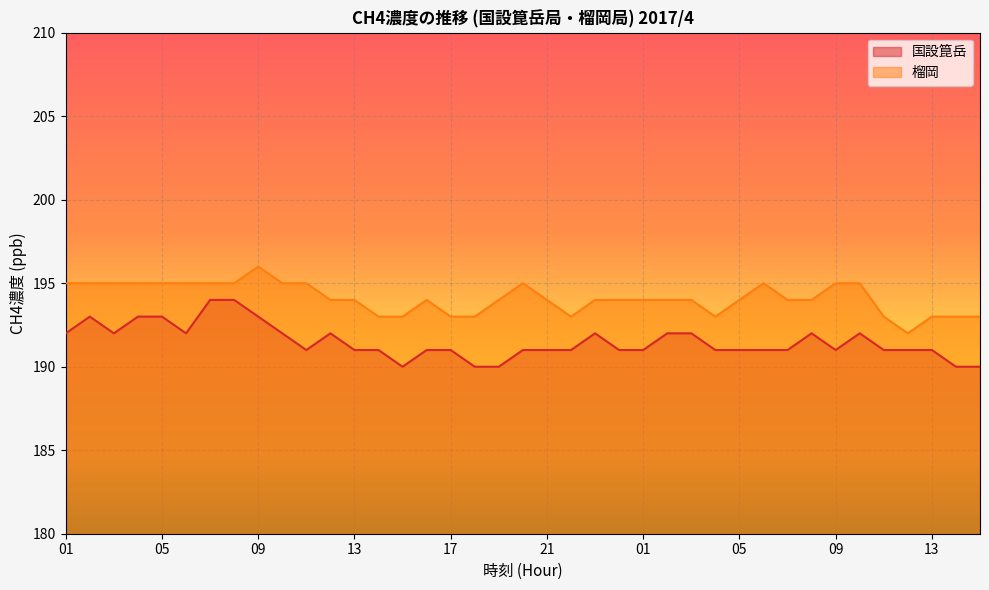

What is the spread (max minus min) of values at 09?

3